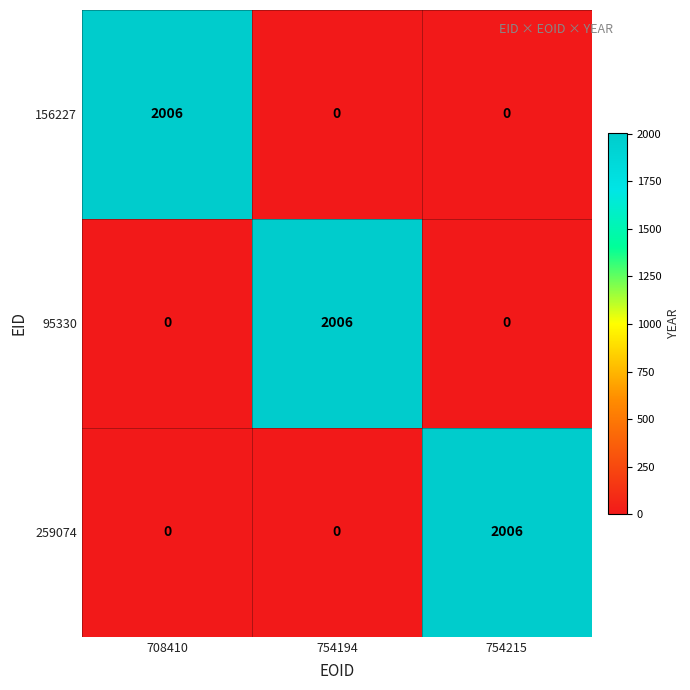

Reading left to right, transcribe all the data shown in this chart.

156227: 708410=2006	754194=0	754215=0
95330: 708410=0	754194=2006	754215=0
259074: 708410=0	754194=0	754215=2006